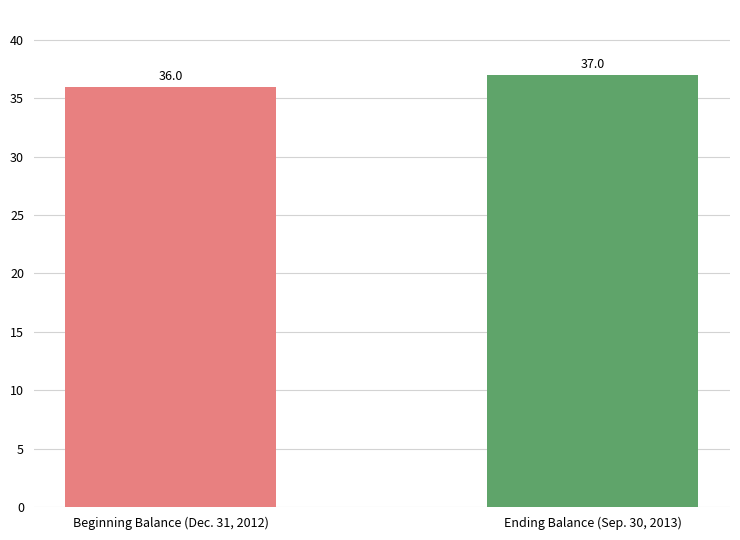

Rank the categories by value from highest to lowest.

Ending Balance (Sep. 30, 2013), Beginning Balance (Dec. 31, 2012)